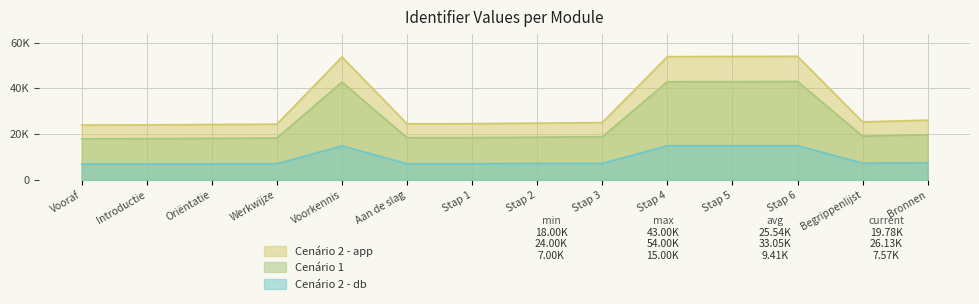

At which label does Cenário 1 first exceed 25065?

Voorkennis